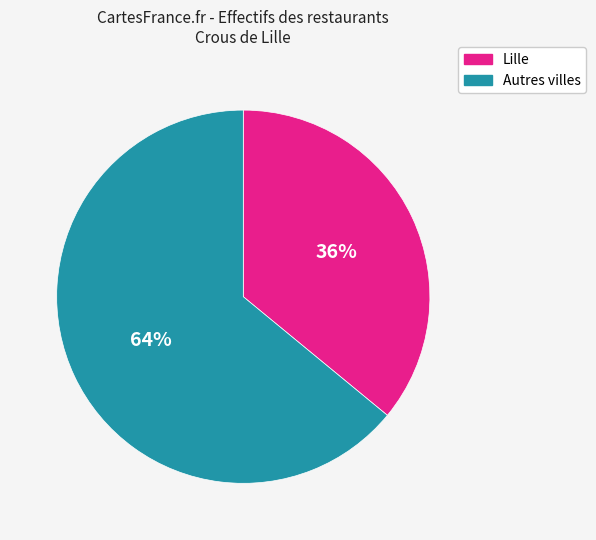

Is it true that Autres villes is 64% of the pie?

True